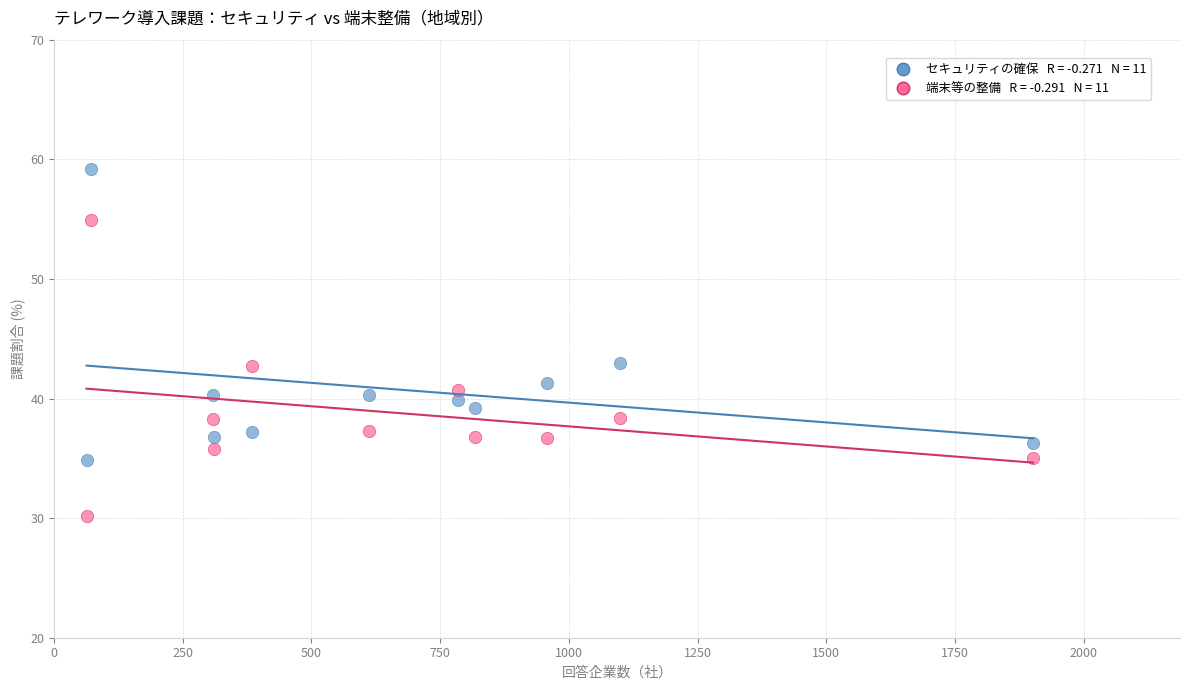

Across all data points, what is the range of X values (max minus min)?

1839.0